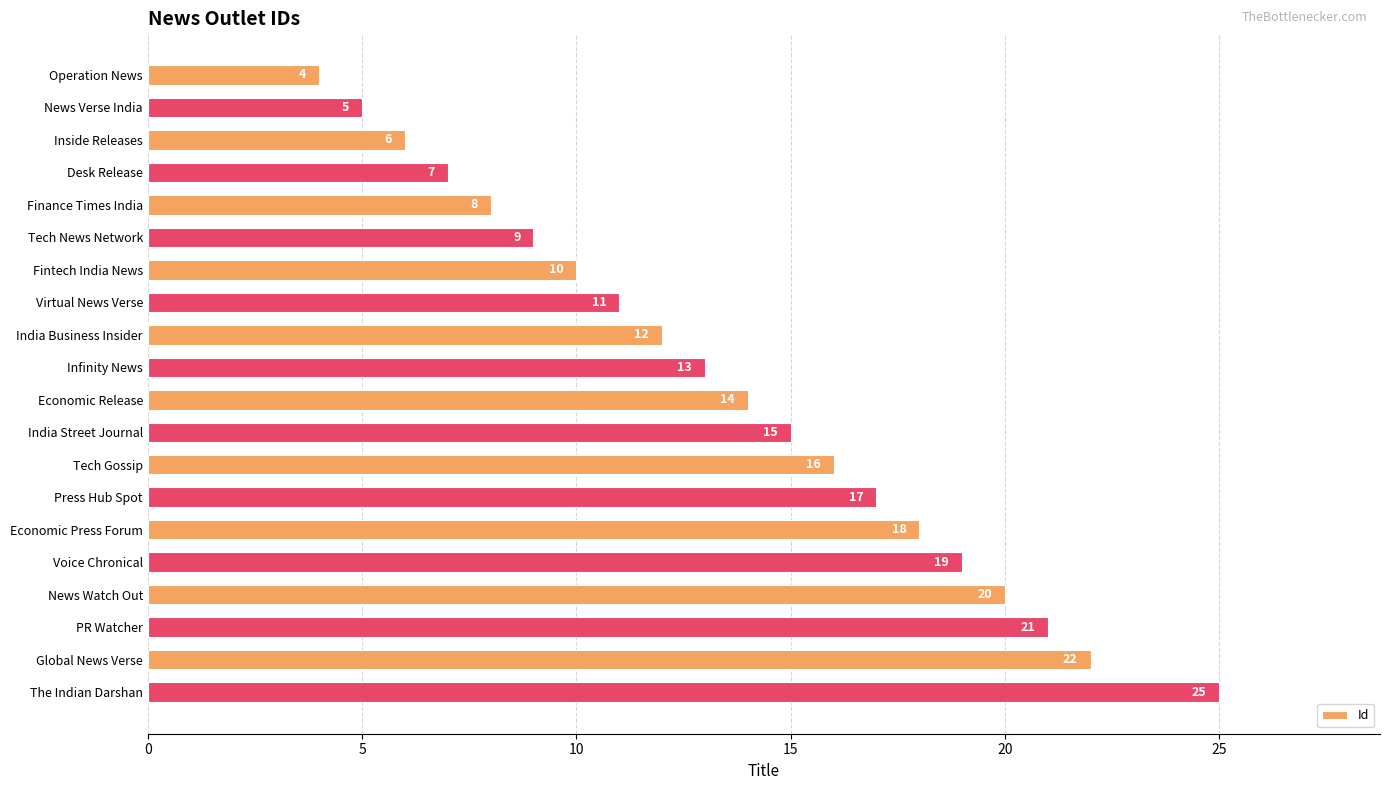

What is the ratio of the value at Voice Chronical to the value at Finance Times India?

2.4